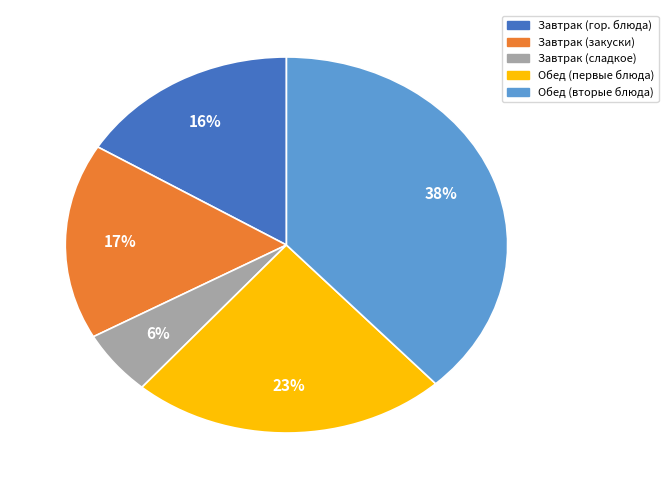

How many slices are in this pie chart?

5